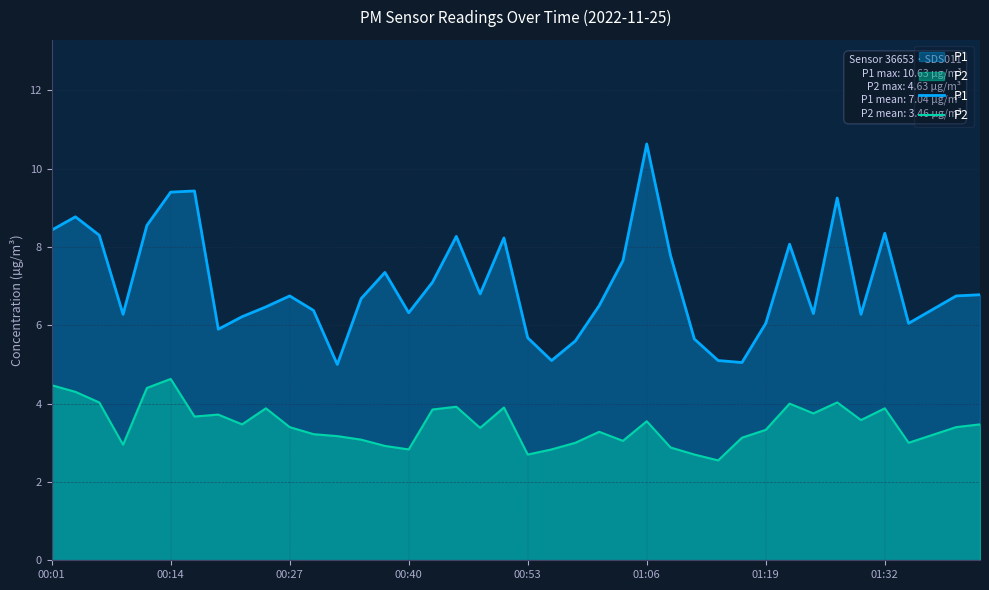

What is the difference between the maximum and minimum values in the P1 series?

5.6